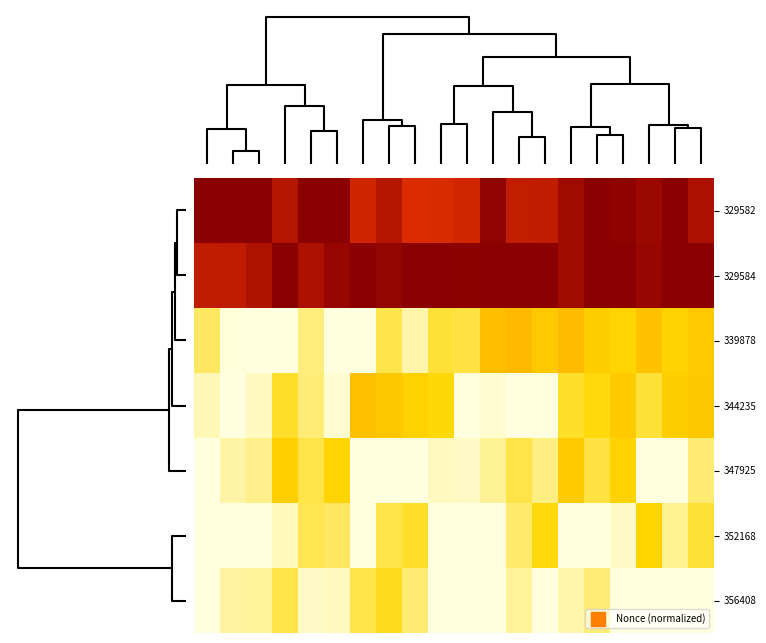

At how many categories does at least one series exceed 0?

20